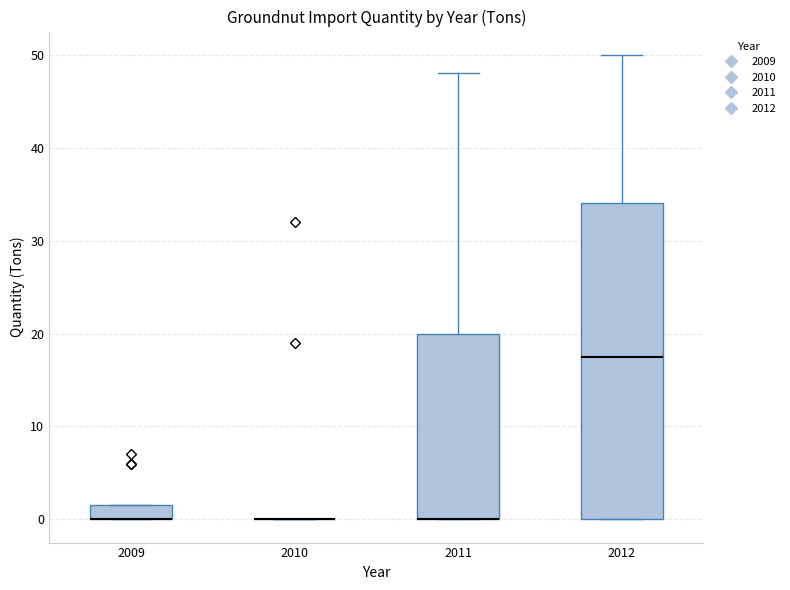

Which box is the tallest, from its lower edge to its upper edge?

2012